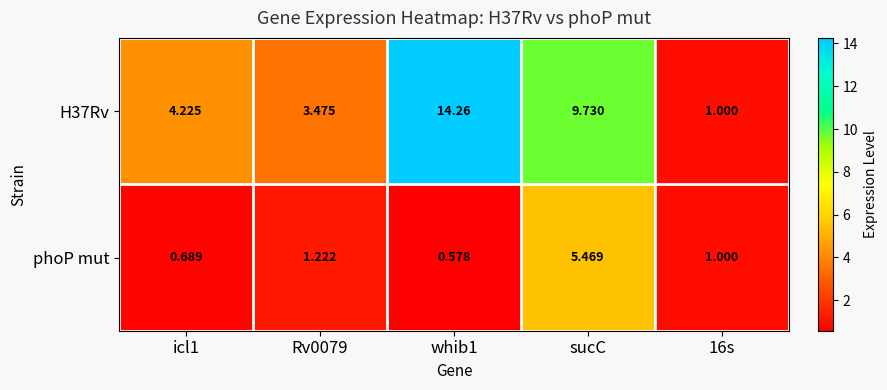

Is the value of phoP mut at sucC greater than the value of H37Rv at whib1?

No